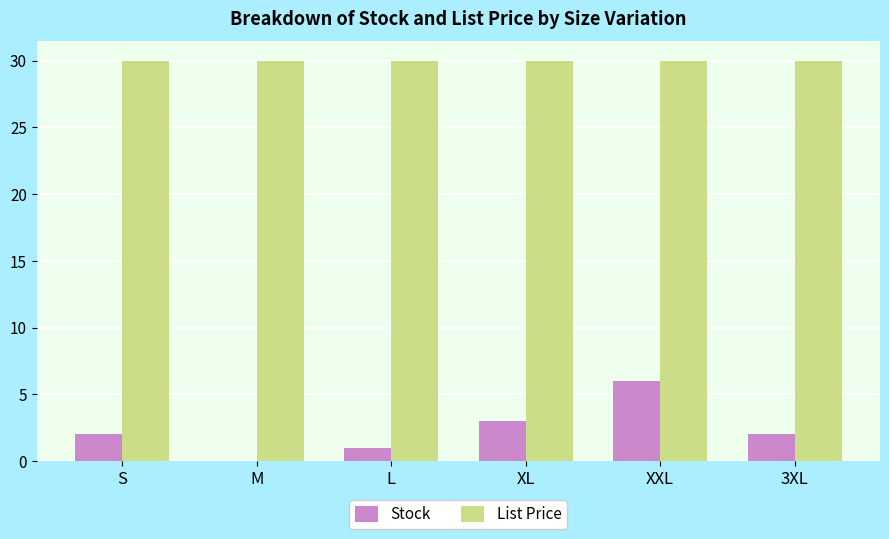

True or false: List Price has a value of 29.9 at L.

True